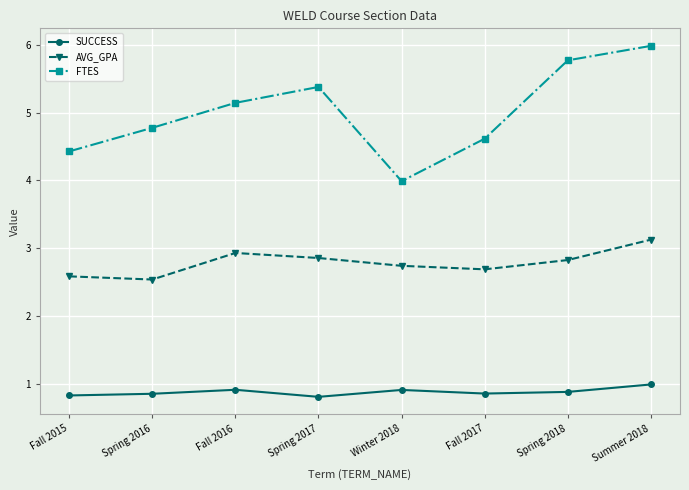

Which series has the largest range (max minus min)?

FTES